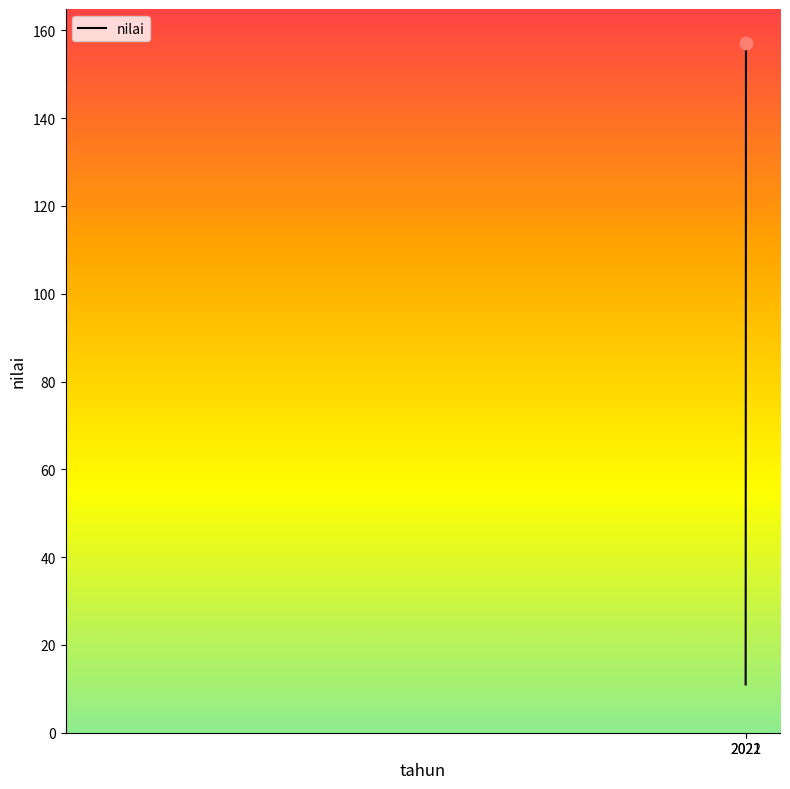

Approximately how many times larger is the value at 2022 compared to 2021?

14.3